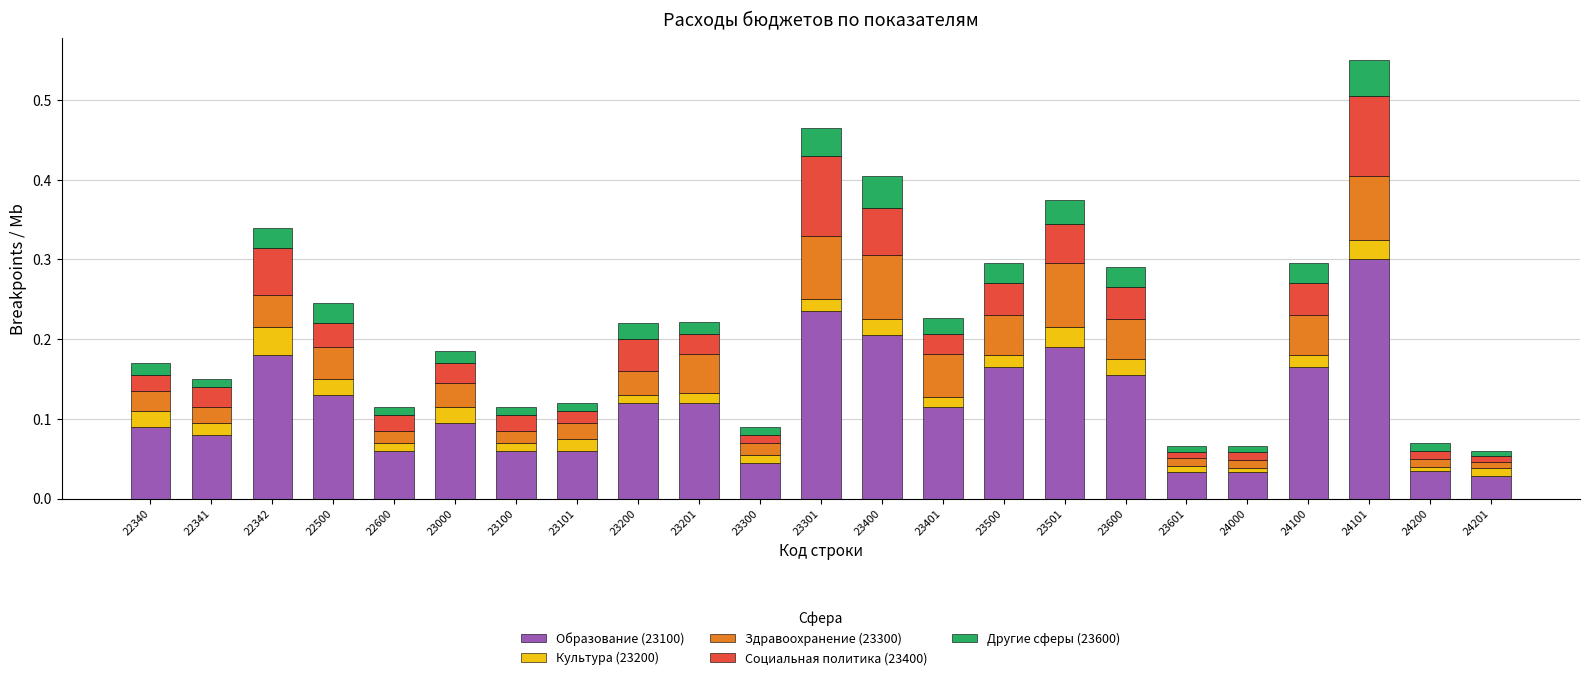

What is the total value across all series at 23301?

0.5